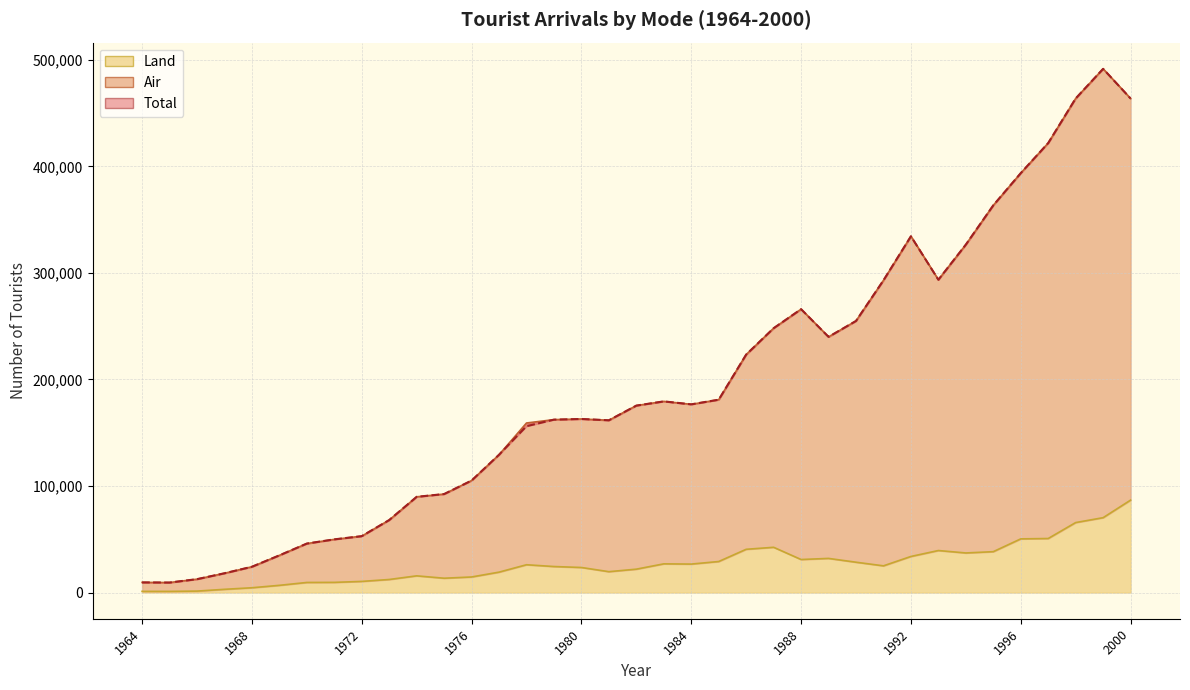

At how many categories does at least one series exceed 4665?

37